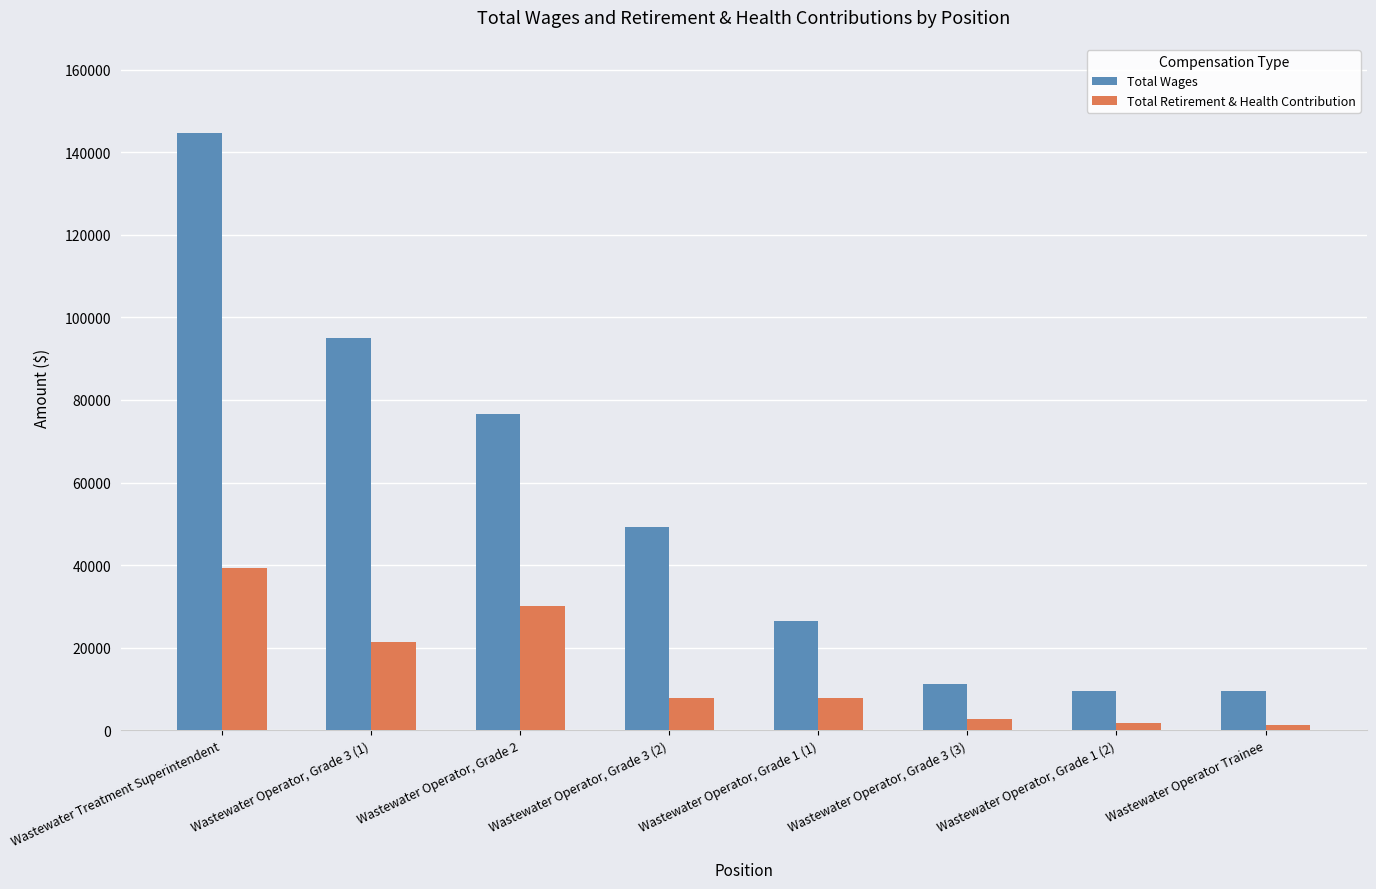

What is the difference between the second highest and second lowest values in the Total Wages series?

85457